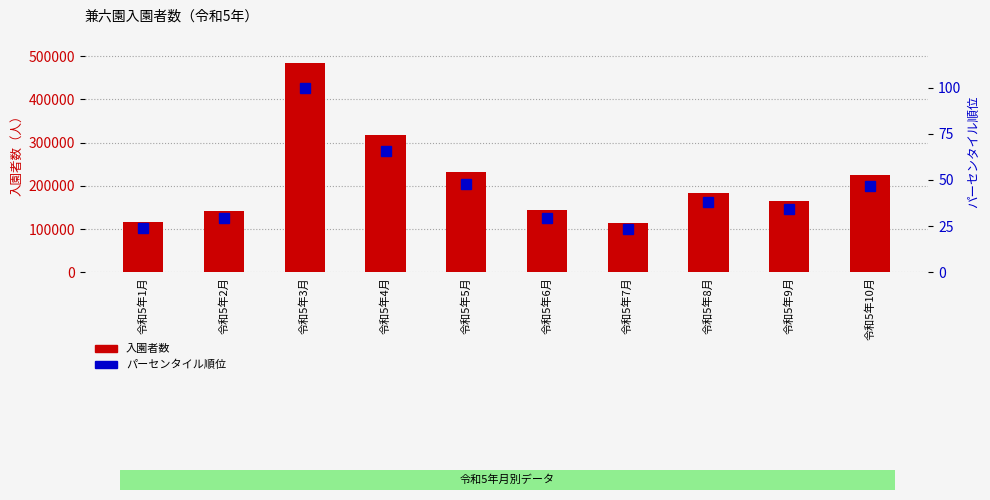

Which series has the largest total across all categories?

入園者数